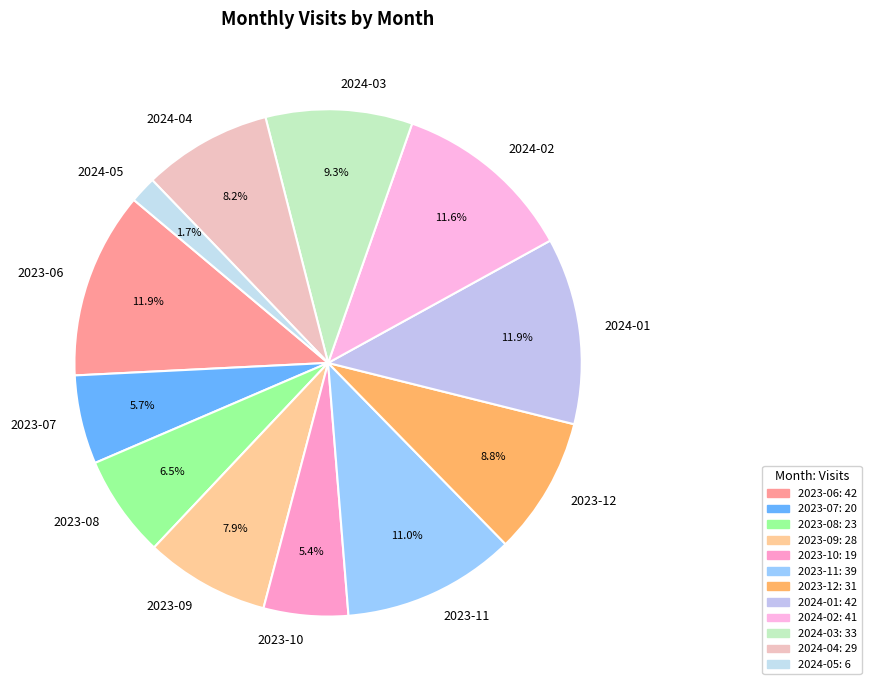

Does 2023-12 account for over 50% of the chart?

No